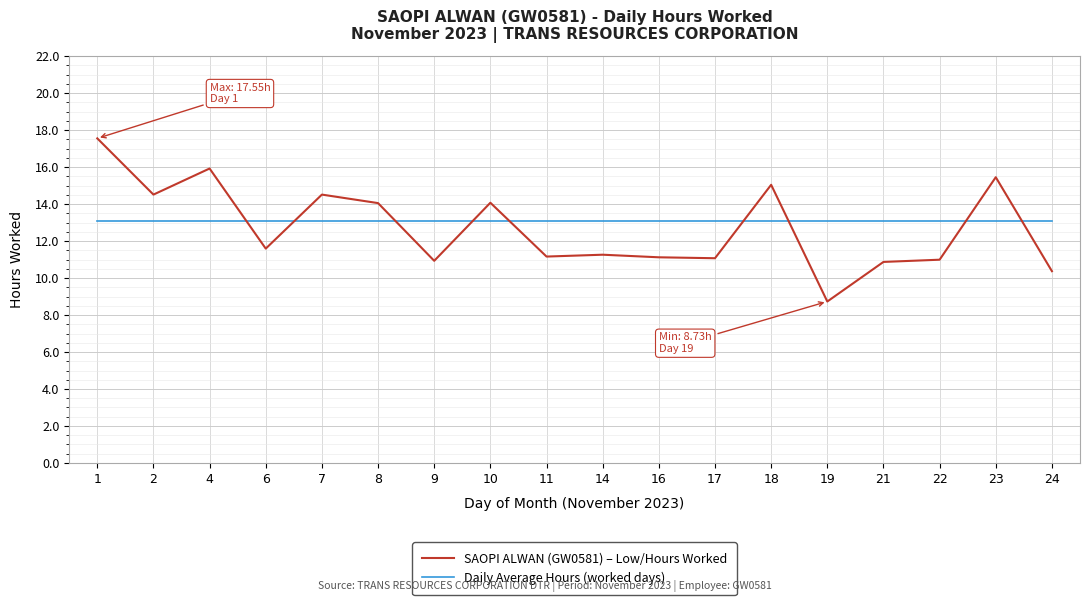

Which category has the lowest value across all series?

19